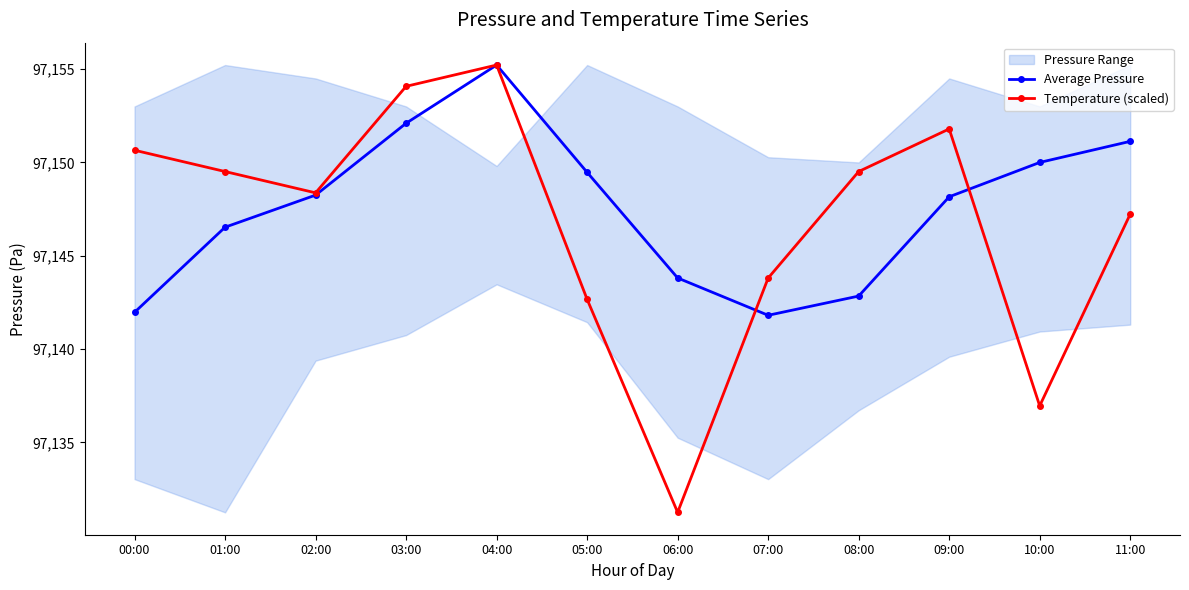

What is the difference between the highest and lowest values at 03:00?

2.0